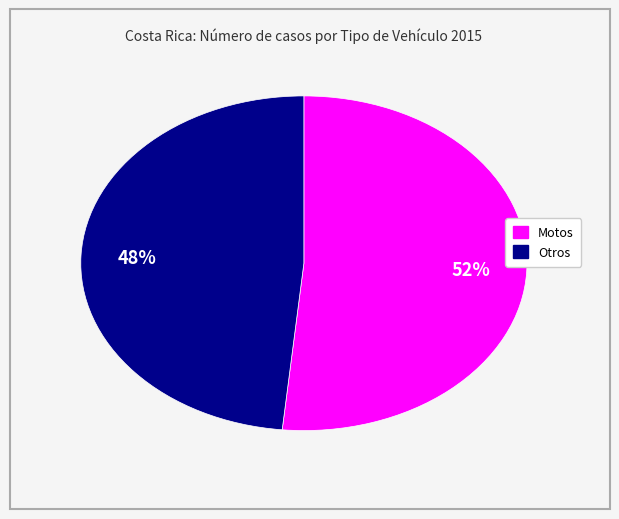

Is there a majority slice in this chart?

Yes